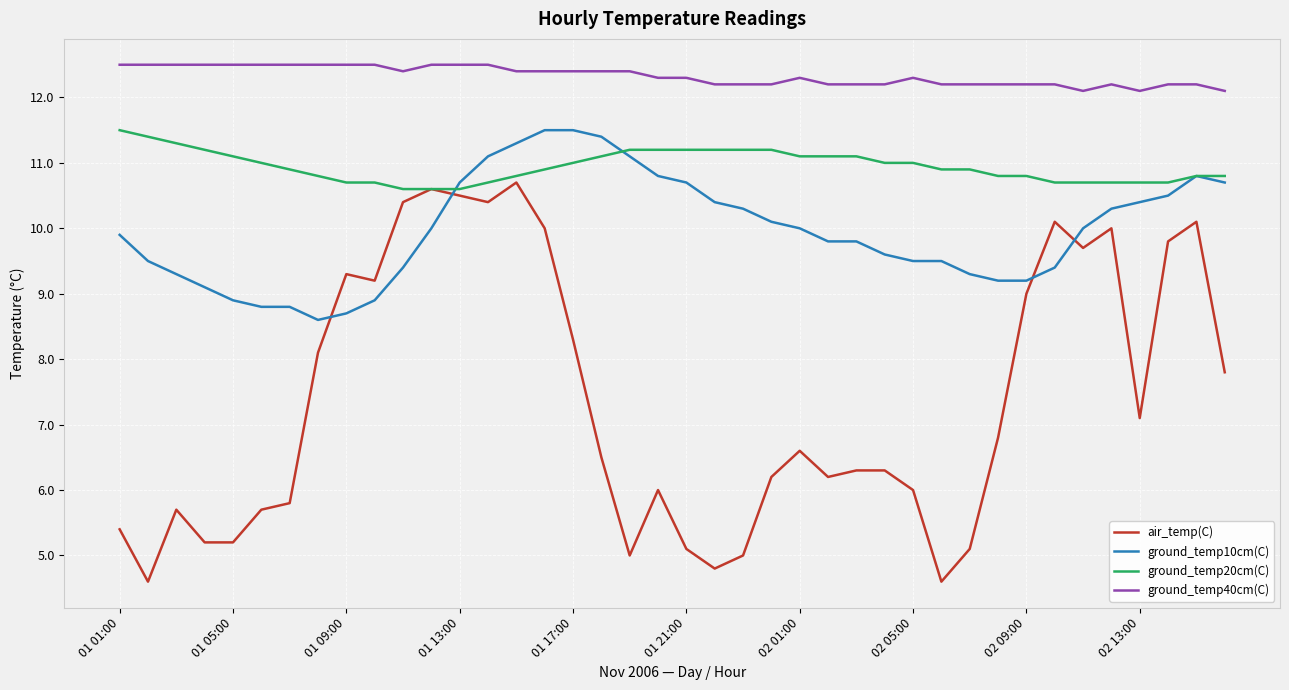

How many lines are shown in the chart?

4